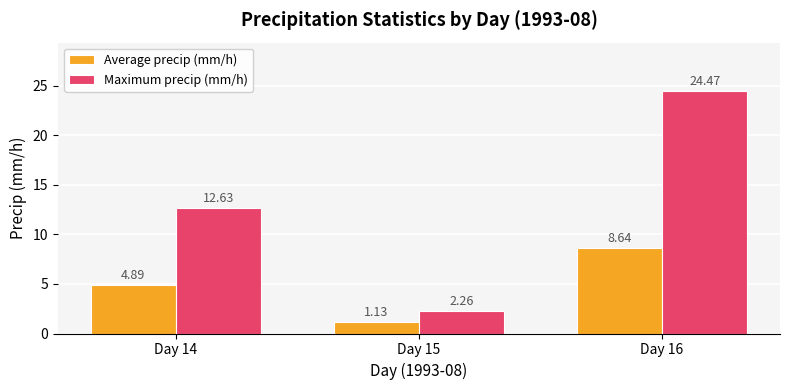

Which series has the largest total across all categories?

Maximum precip (mm/h)